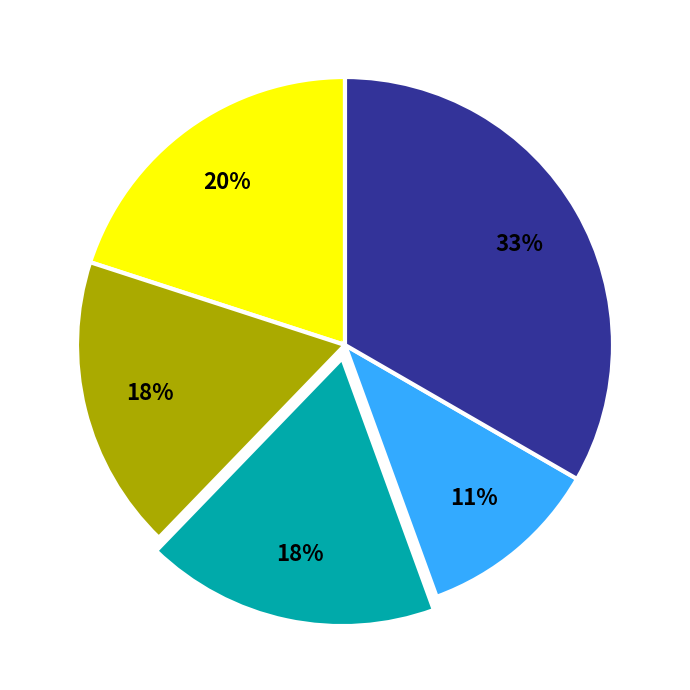

To the nearest percent, what is the difference between the largest and smallest slice percentages?

22%